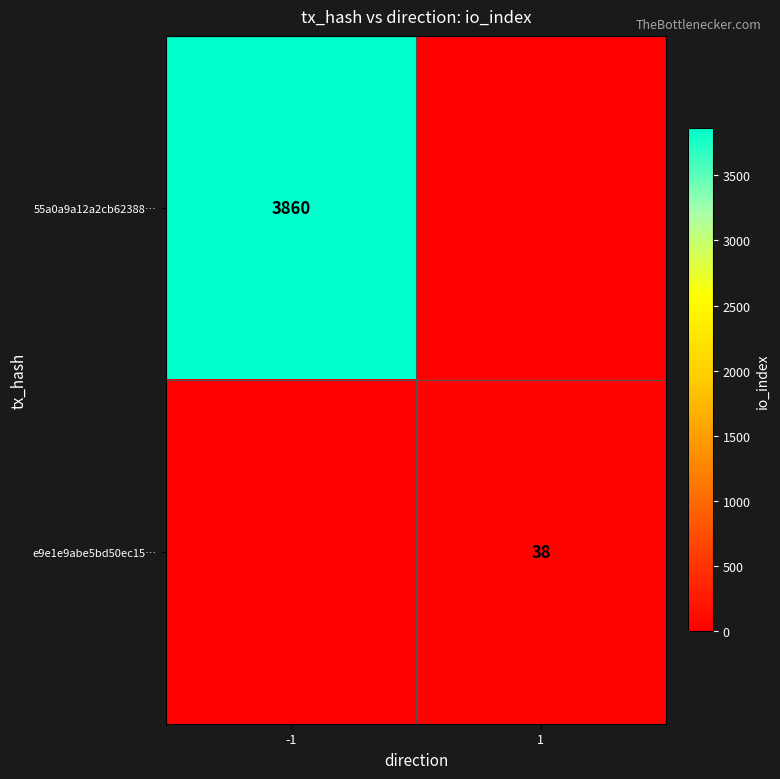

What is the total value across all series at -1?

3860